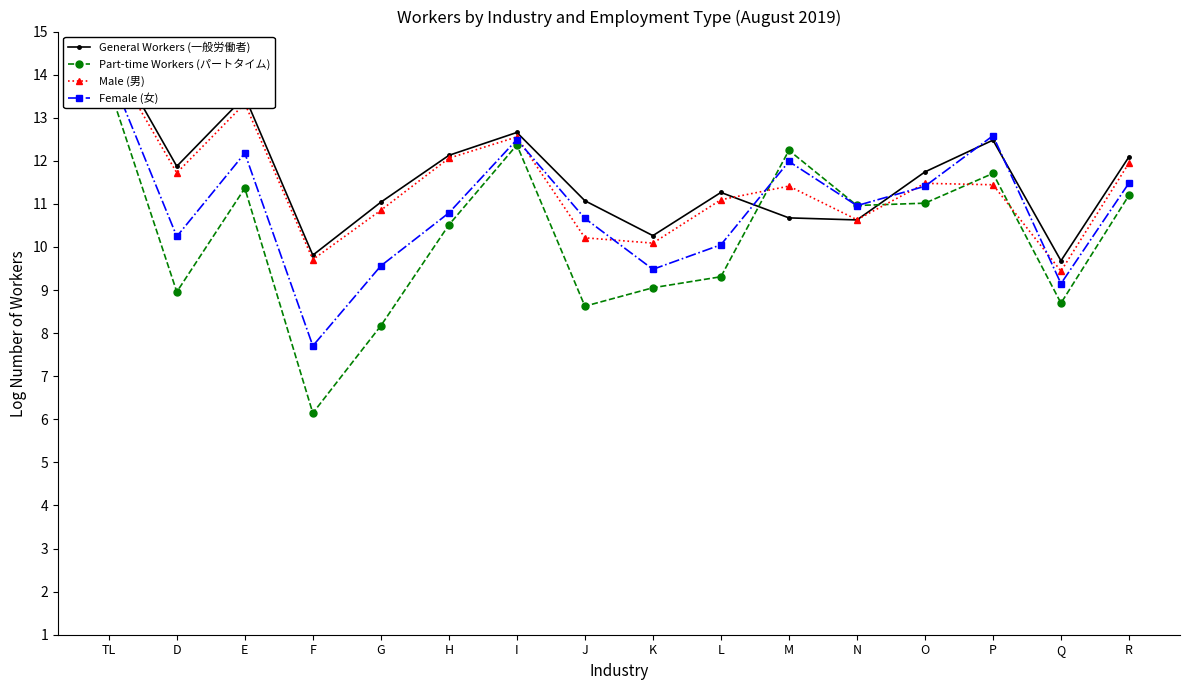

At R, list the series in order from smallest to largest.

Part-time Workers (パートタイム), Female (女), Male (男), General Workers (一般労働者)